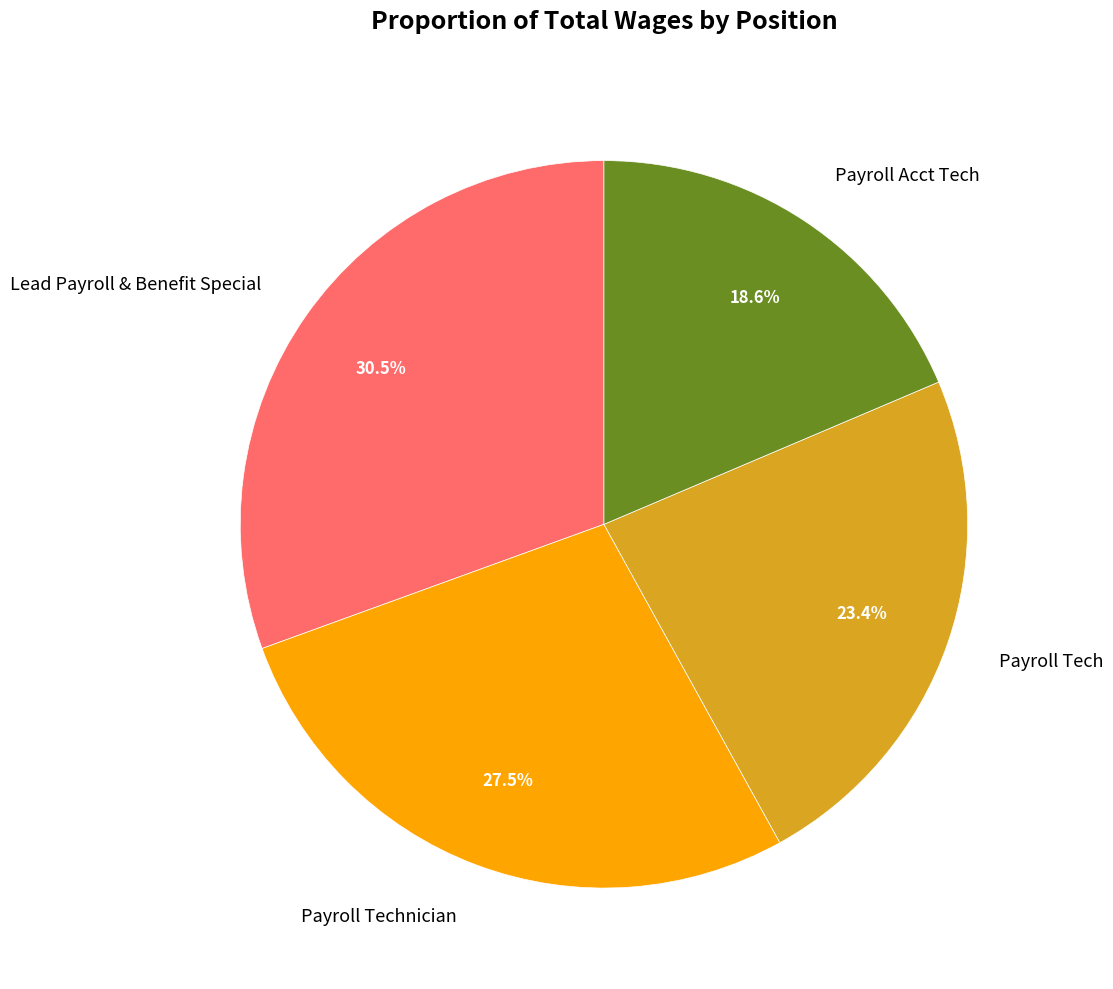

Approximately how many times larger is the value at Payroll Tech compared to Payroll Acct Tech?

1.3